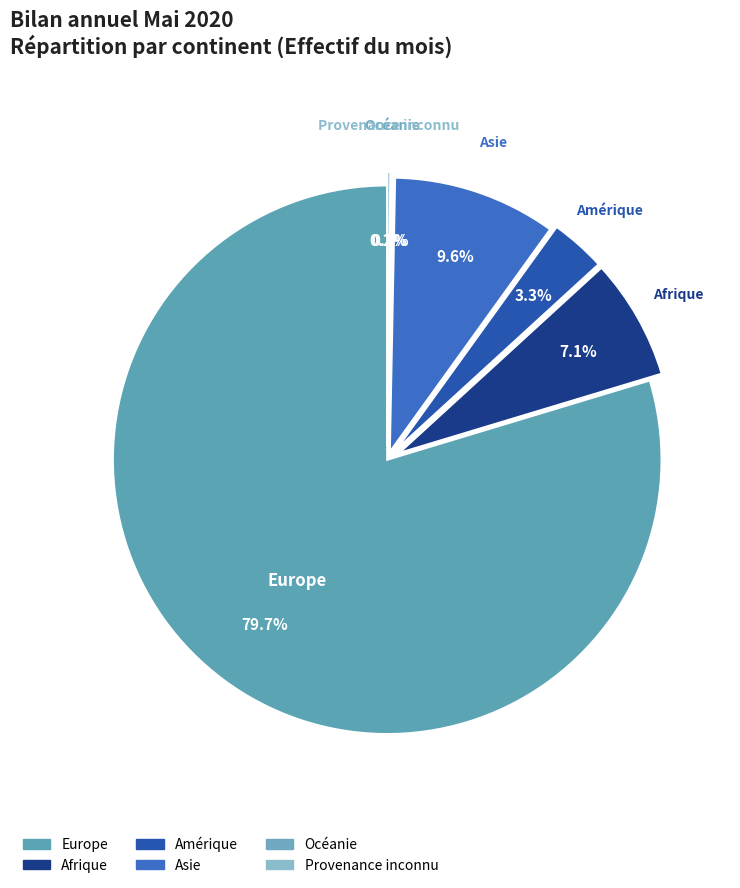

To the nearest percent, what portion does Asie represent?

10%